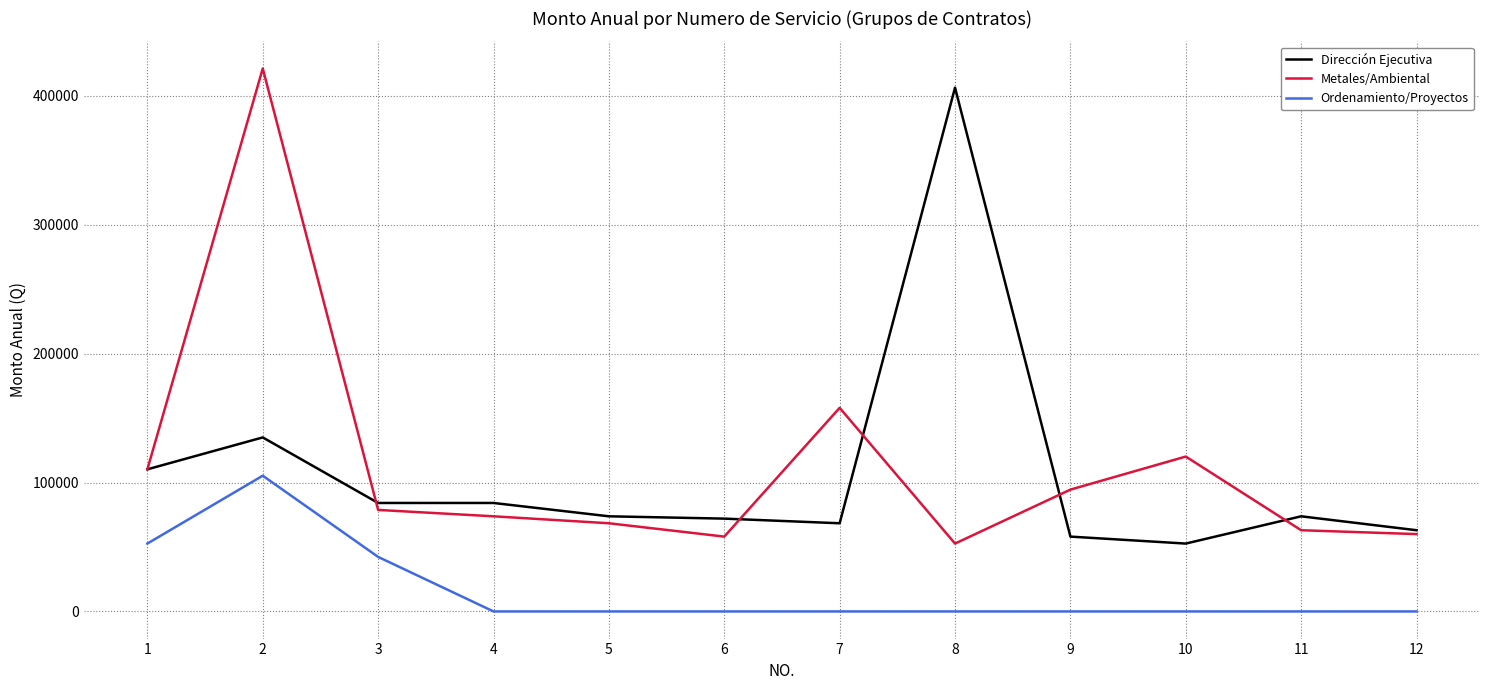

At which category is the sum across all series the highest?

2